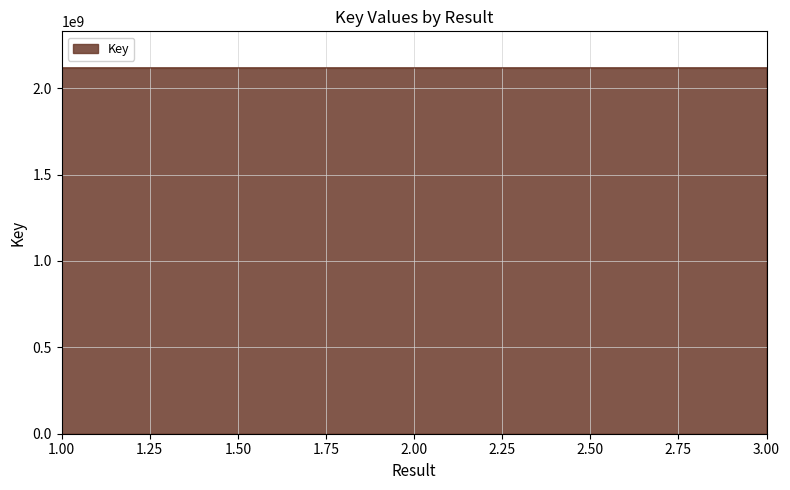

What is the sum of the values at 2.00 and 1.00?

4235765958